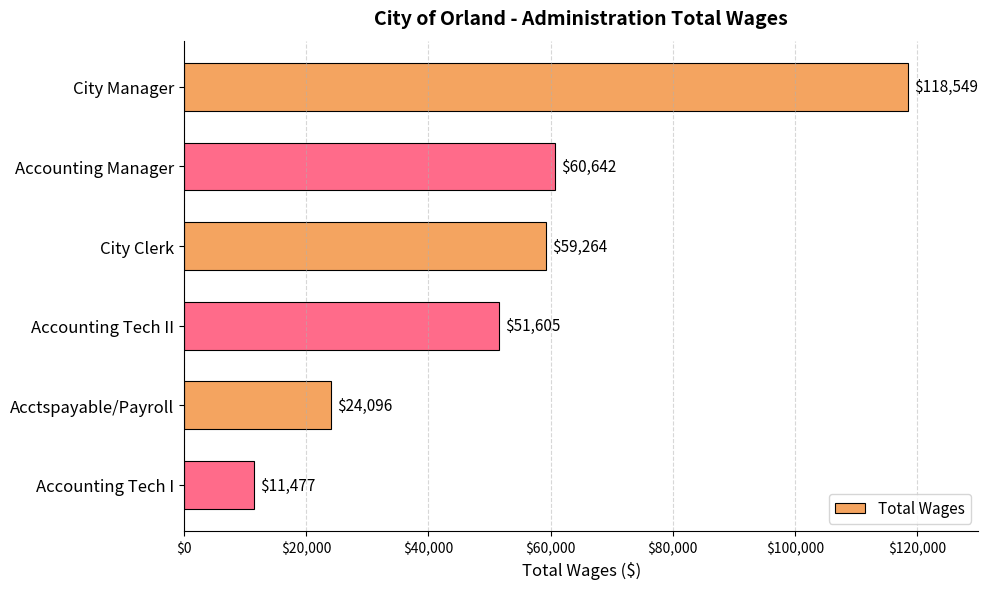

Between Accounting Manager and City Manager, which is larger?

City Manager